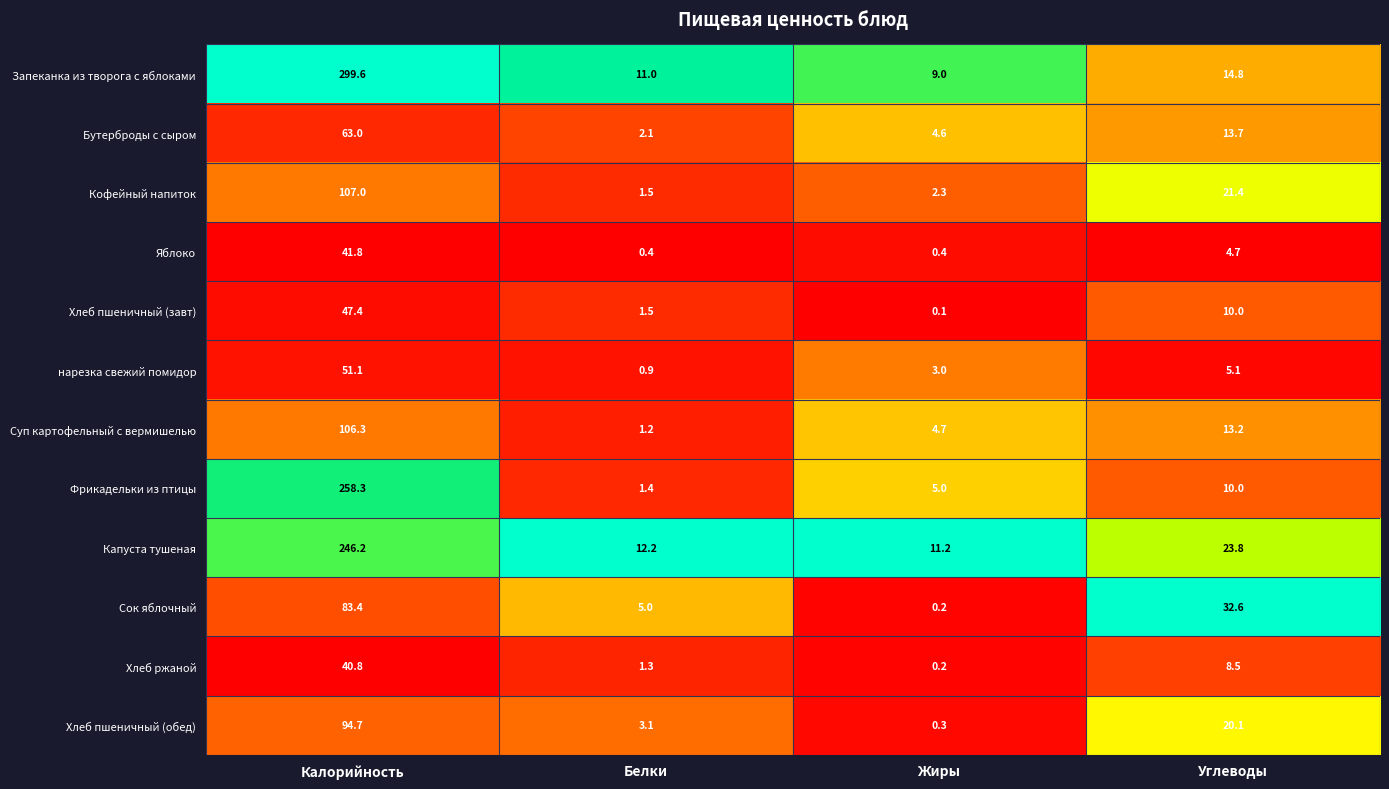

How many distinct data groups are displayed?

12